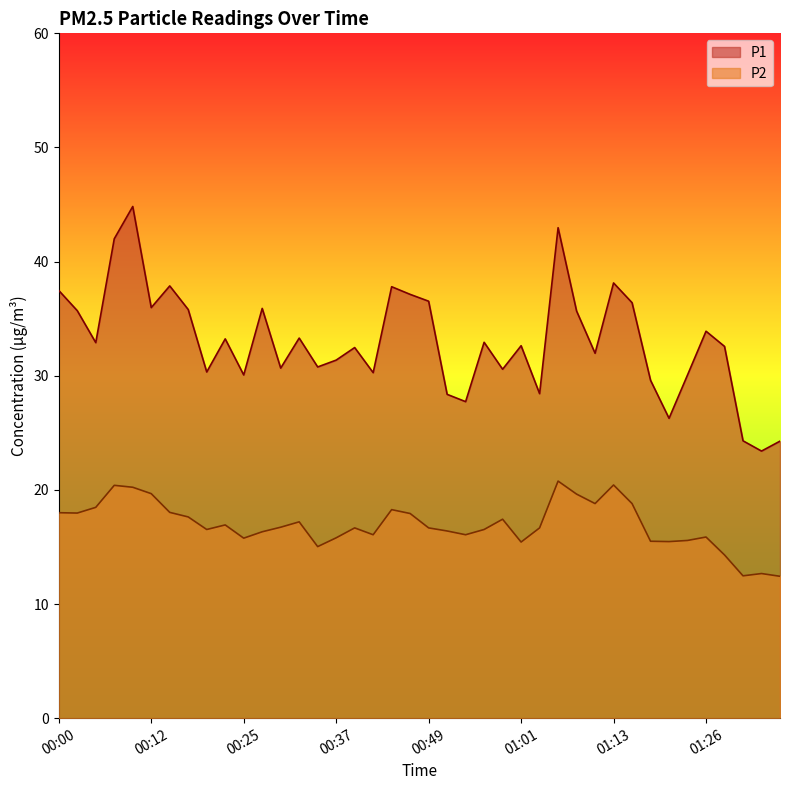

What is the label of the 17th point from the left?

00:39